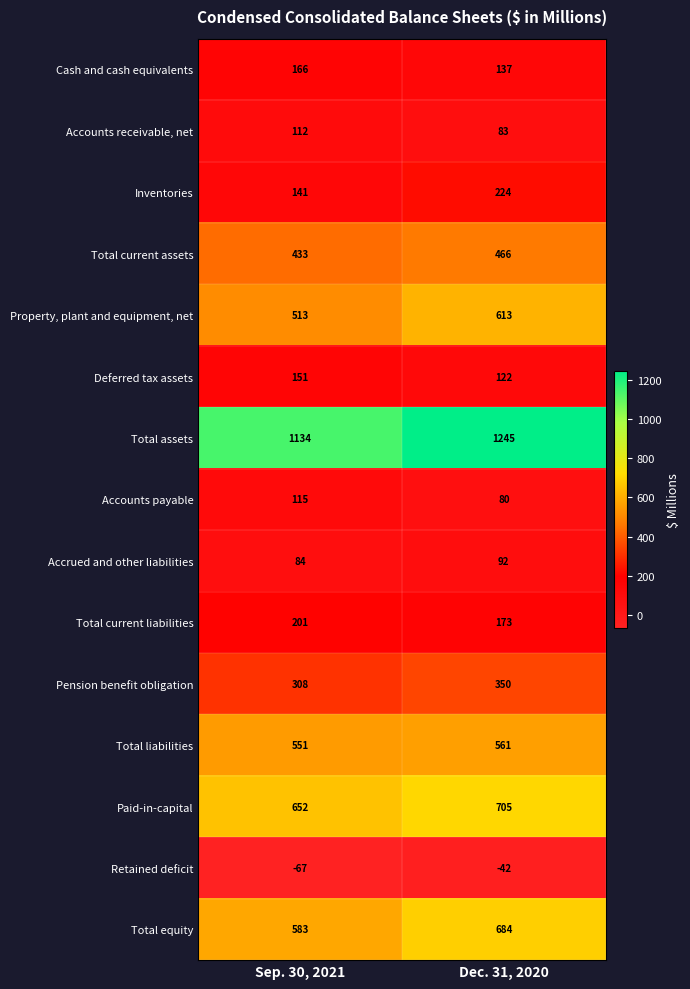

Which category has the lowest value across all series?

Sep. 30, 2021